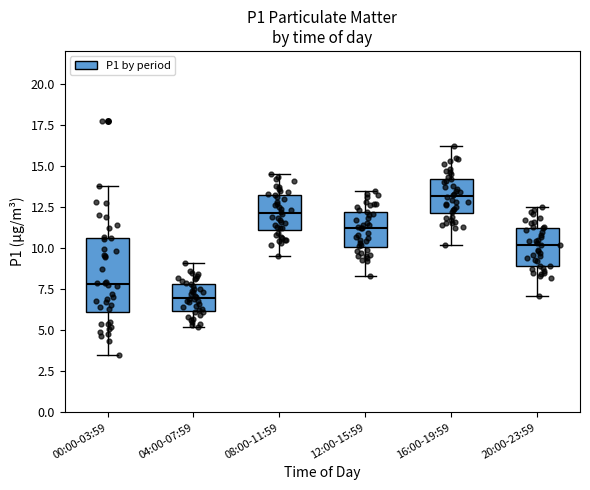

Which box is the tallest, from its lower edge to its upper edge?

00:00-03:59